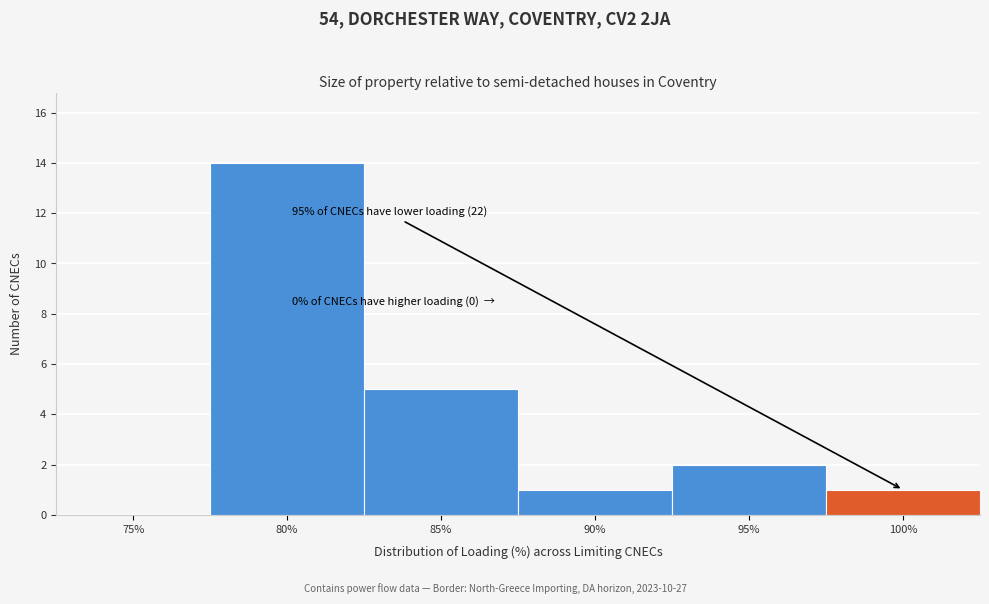

Reading left to right, what are all the values shown in this chart?

75%=0	80%=14	85%=5	90%=1	95%=2	100%=1